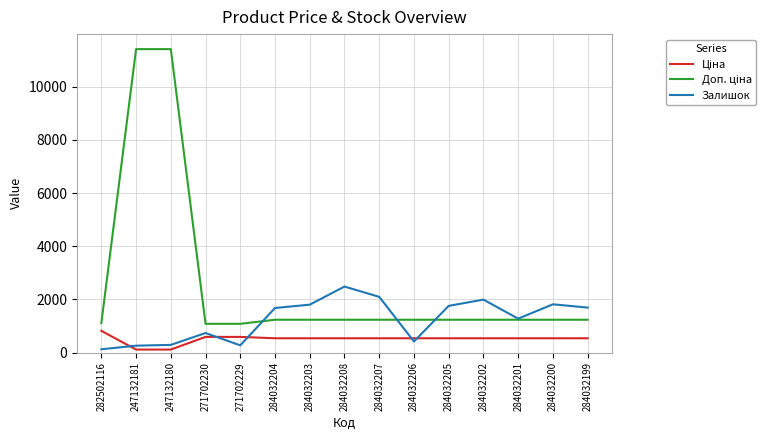

What is the sum of all Залишок values?

18692.0